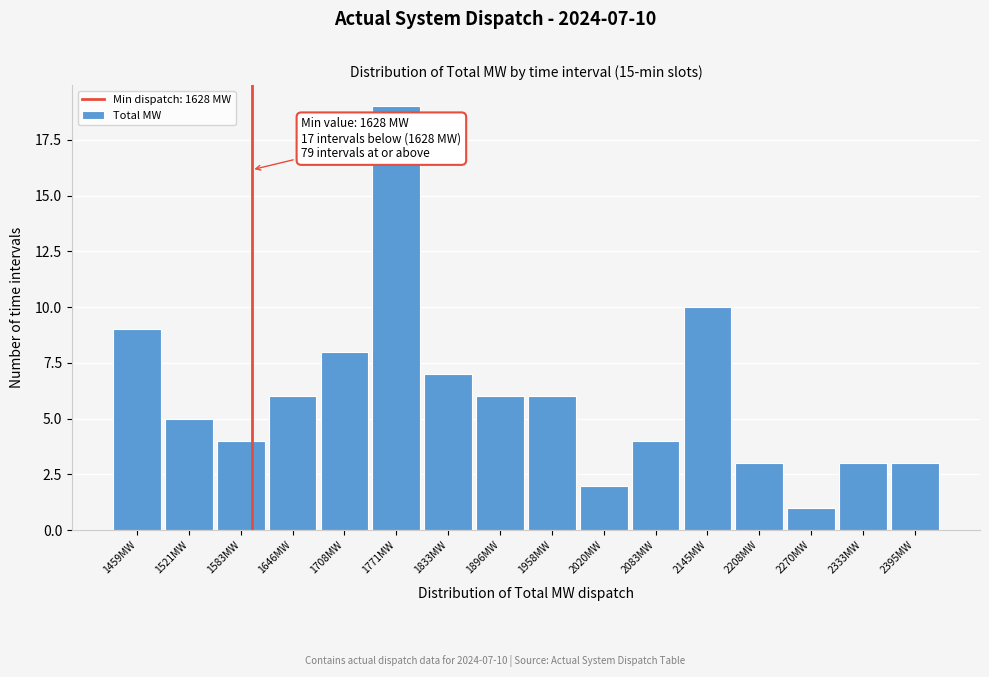

Reading right to left, extract all data points from this chart.

3	3	1	3	10	4	2	6	6	7	19	8	6	4	5	9